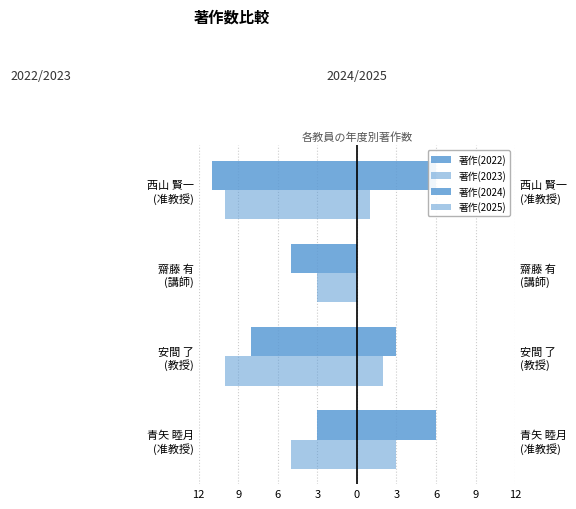

What is the value of the 著作(2024) bar at the 2nd from the left?

3